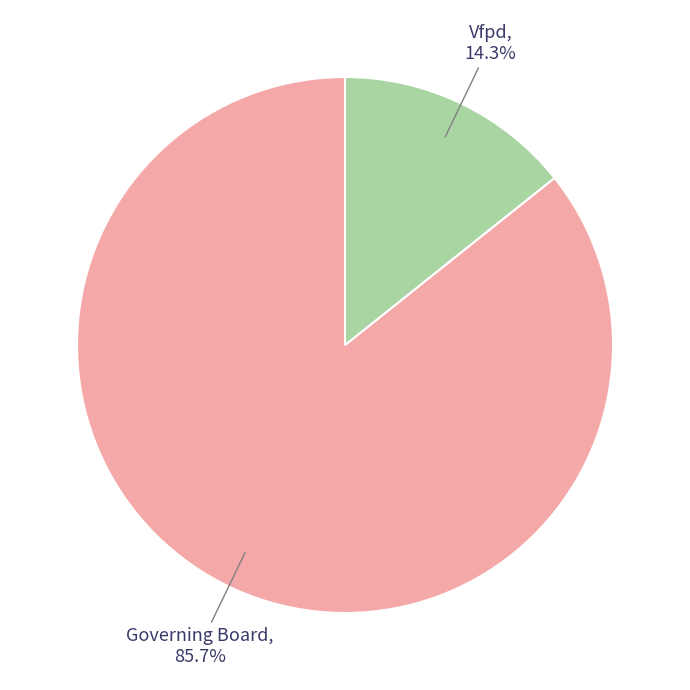

True or false: Vfpd accounts for 1% of the total.

False